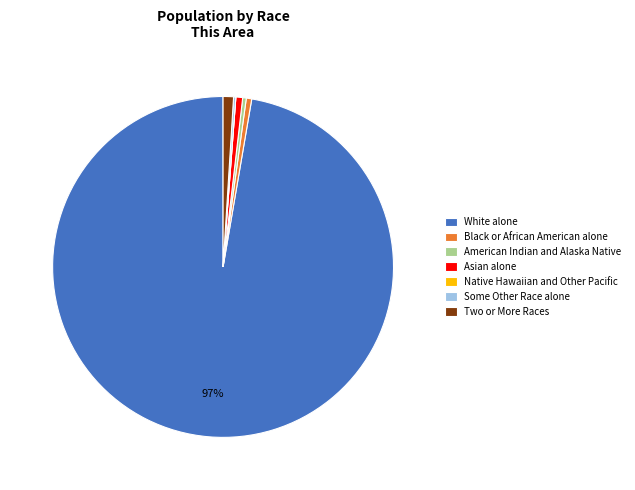

Which slice represents more than half of the pie?

White alone